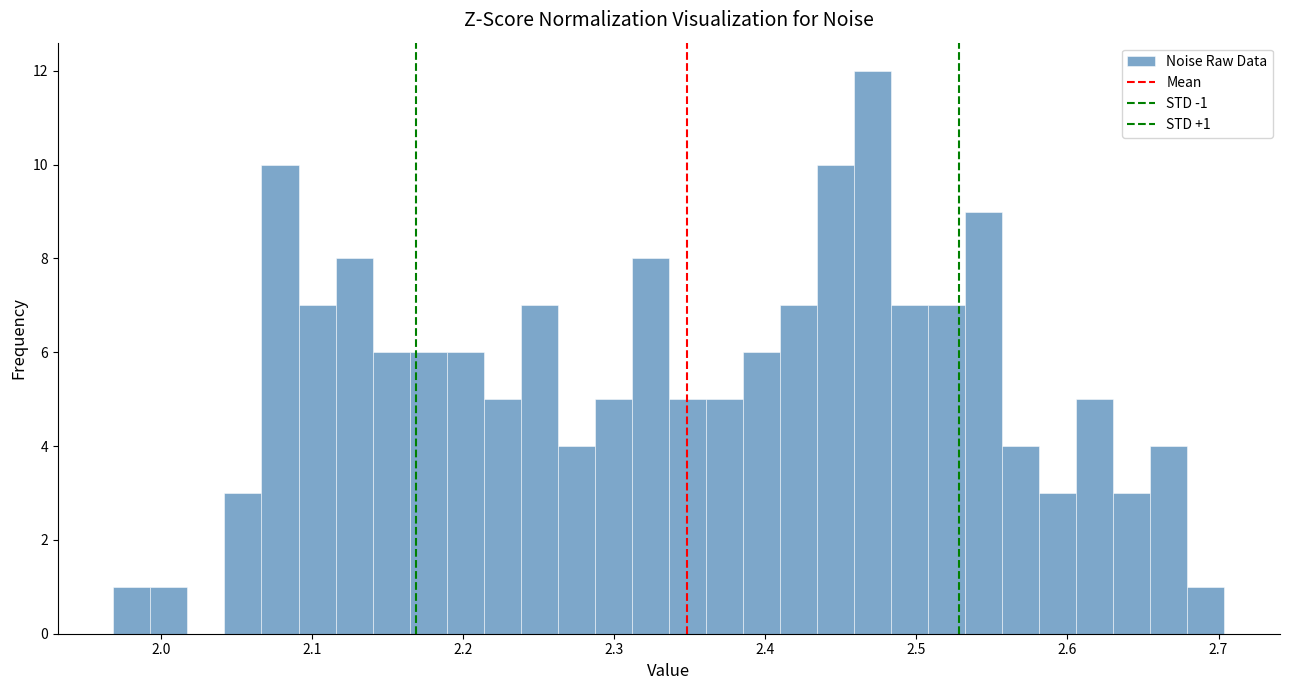

Read against the x-axis, roughly where is the centre of the tallest bar?

2.47